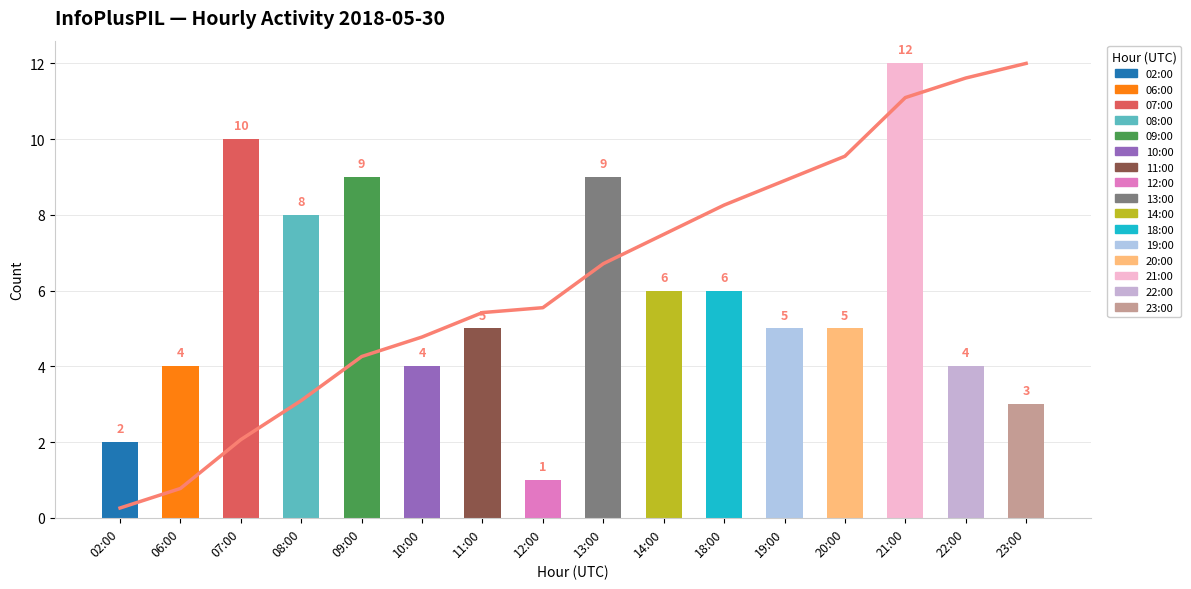

Does the chart contain any negative values?

No